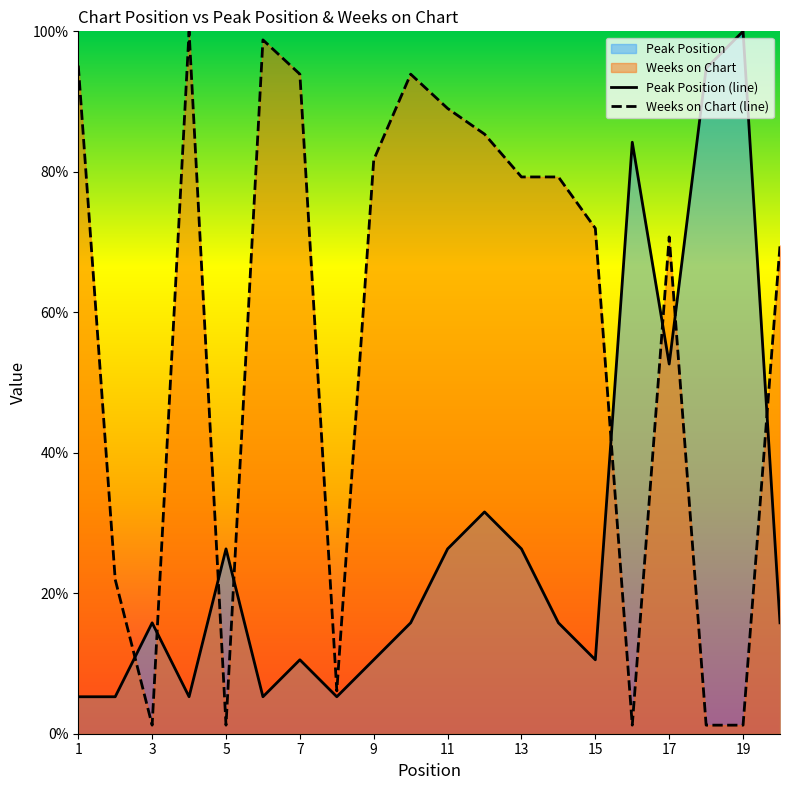

Is the value of Peak Position (line) at 13 greater than the value of Weeks on Chart (line) at 19?

Yes